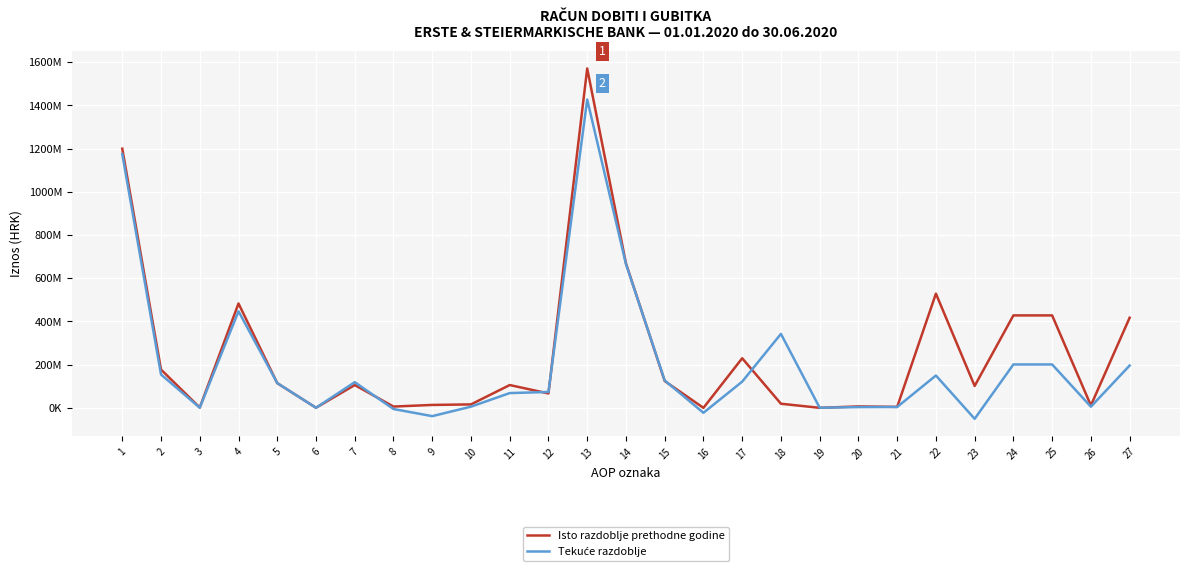

Where does the Tekuće razdoblje series first go above 114346787?

1